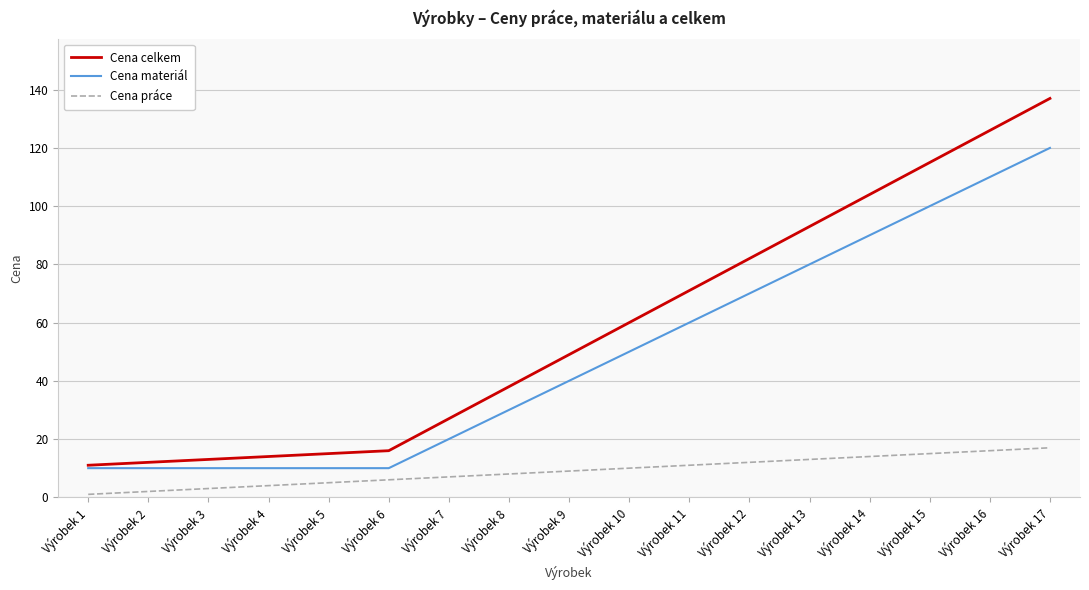

The value of Cena materiál at Výrobek 3 is 10. True or false?

True